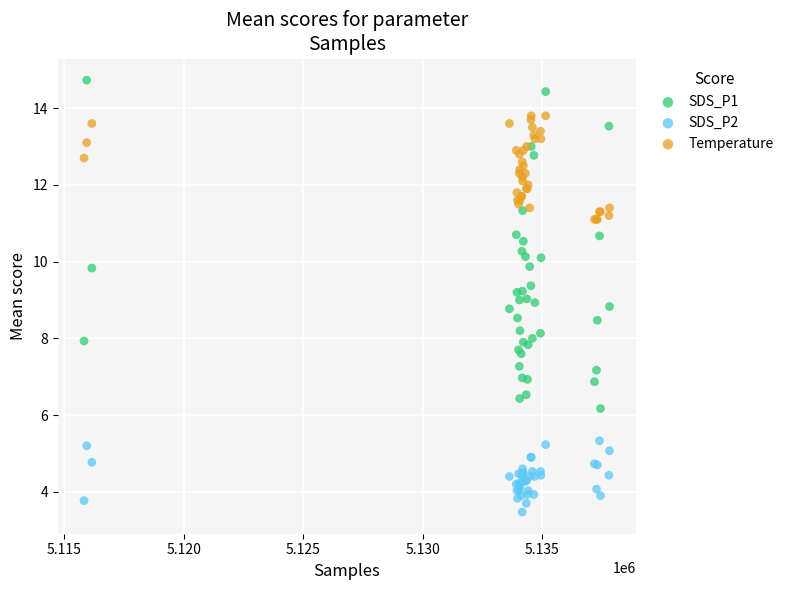

Which series contains the lowest Y value?

SDS_P2